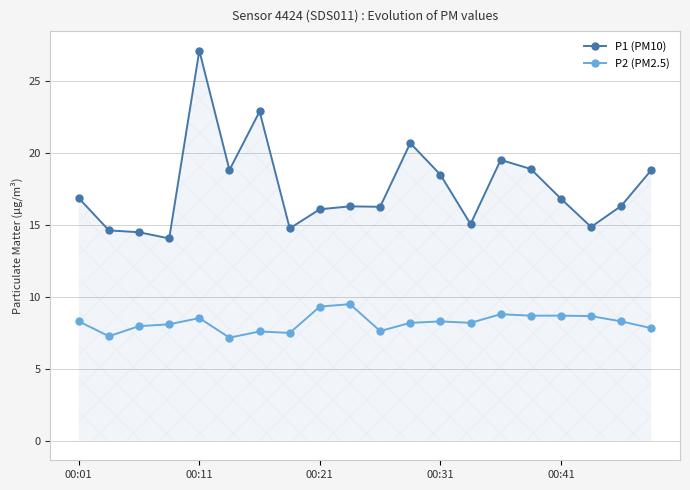

True or false: P1 (PM10) and P2 (PM2.5) cross at least once.

False